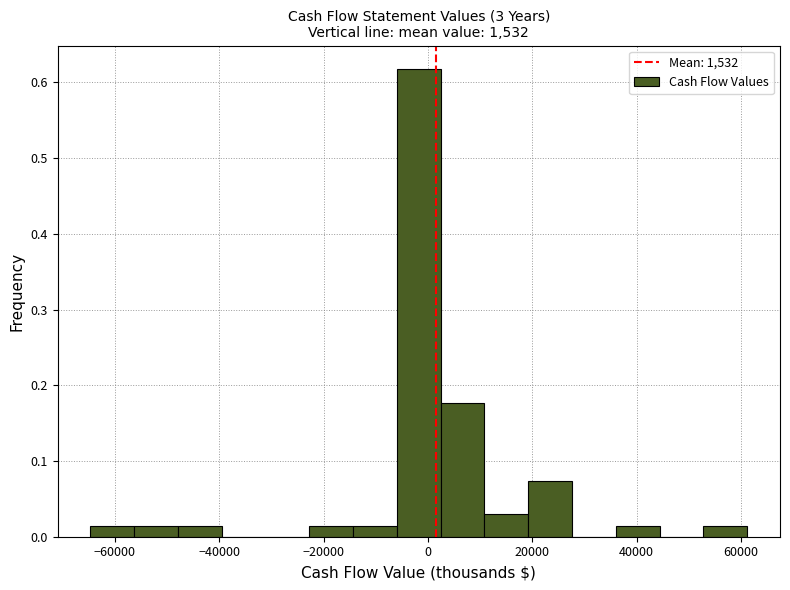

Over which range of the x-axis is the bar tallest?

-6000 to 2000